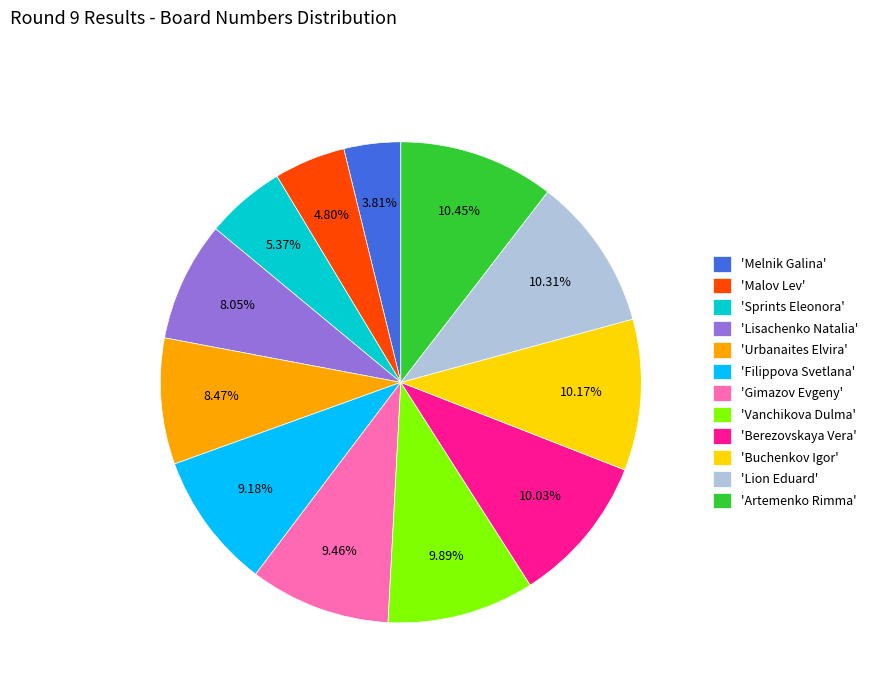

Does 'Vanchikova Dulma' represent more than half of the total?

No